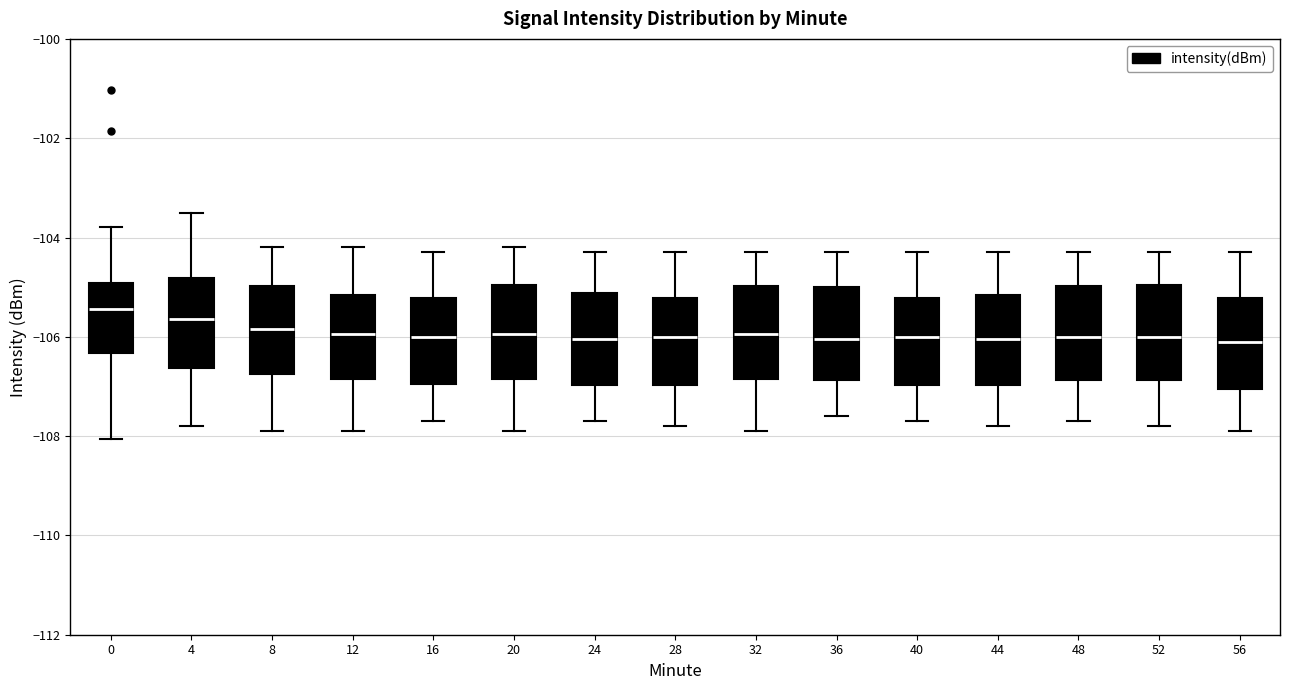

Reading left to right, read every box against the y-axis: the position of its median line, the range the box covers, and the ends of its whiskers. The values are not printed on the chart, so give them approximately, as read against the axis.

0: median -105.4, box -106.4 to -105.0, whiskers -108.0 to -103.8
4: median -105.6, box -106.6 to -104.8, whiskers -107.8 to -103.4
8: median -105.8, box -106.8 to -105.0, whiskers -107.8 to -104.2
12: median -106.0, box -106.8 to -105.2, whiskers -107.8 to -104.2
16: median -106.0, box -107.0 to -105.2, whiskers -107.6 to -104.2
20: median -106.0, box -106.8 to -105.0, whiskers -107.8 to -104.2
24: median -106.0, box -107.0 to -105.2, whiskers -107.6 to -104.2
28: median -106.0, box -107.0 to -105.2, whiskers -107.8 to -104.2
32: median -106.0, box -106.8 to -105.0, whiskers -107.8 to -104.2
36: median -106.0, box -106.8 to -105.0, whiskers -107.6 to -104.2
40: median -106.0, box -107.0 to -105.2, whiskers -107.6 to -104.2
44: median -106.0, box -107.0 to -105.2, whiskers -107.8 to -104.2
48: median -106.0, box -106.8 to -105.0, whiskers -107.6 to -104.2
52: median -106.0, box -106.8 to -105.0, whiskers -107.8 to -104.2
56: median -106.0, box -107.0 to -105.2, whiskers -107.8 to -104.2